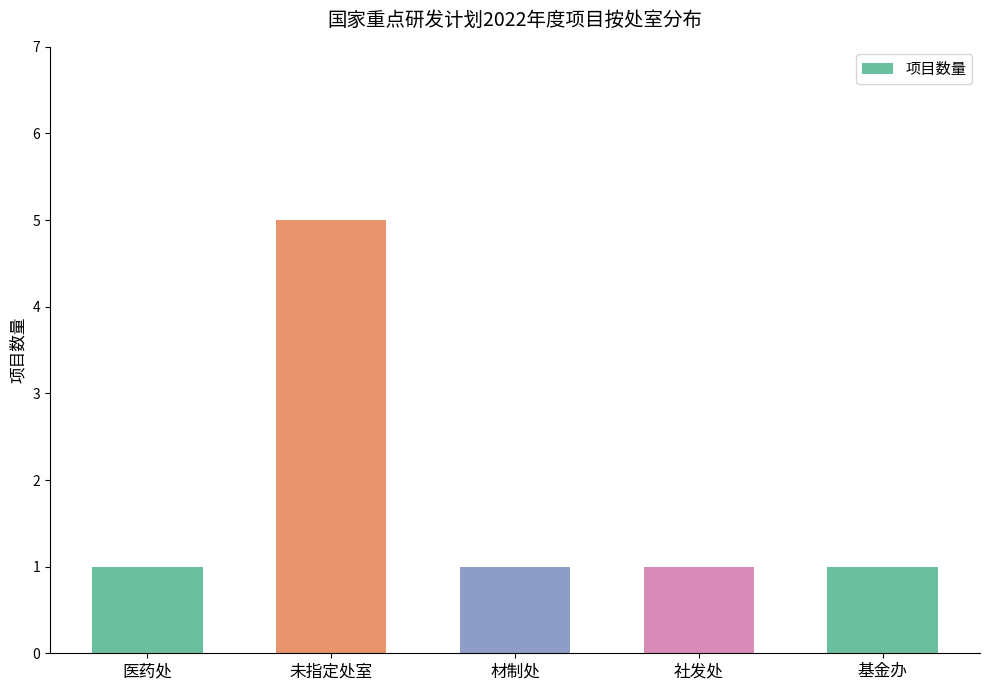

What is the change in value from 未指定处室 to 社发处?

-4